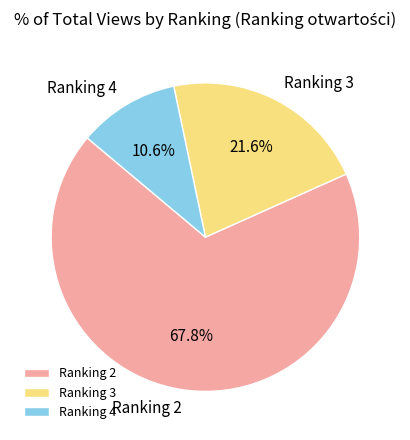

What is the ratio of the value at Ranking 4 to the value at Ranking 3?

0.5